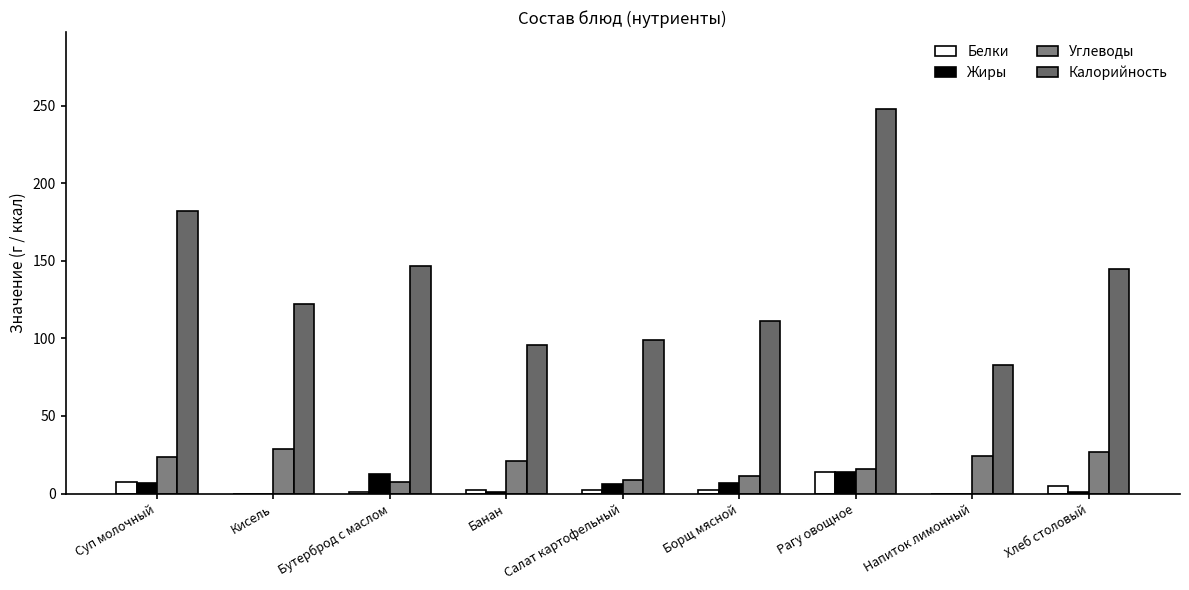

Count the number of data series in this chart.

4